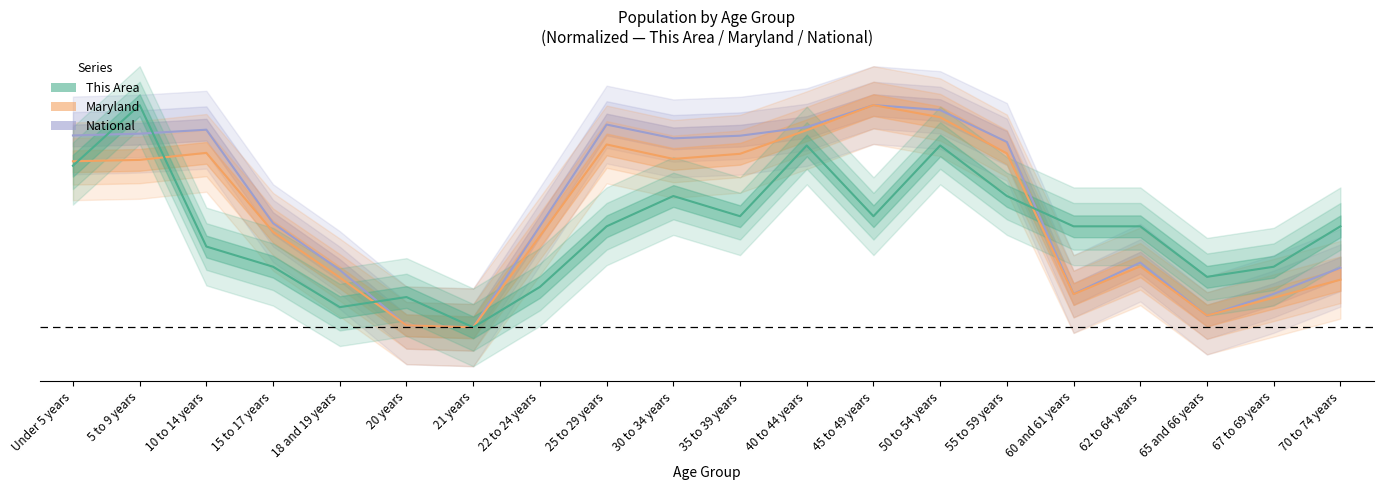

At which category is the sum across all series the highest?

50 to 54 years